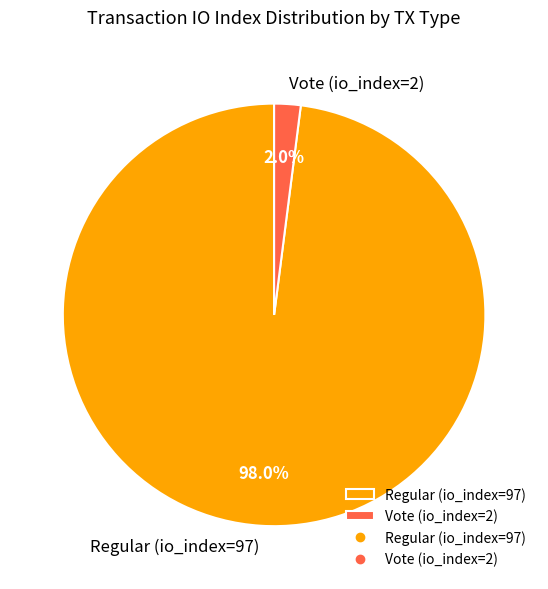

What is the largest slice in the pie chart?

Regular (io_index=97)